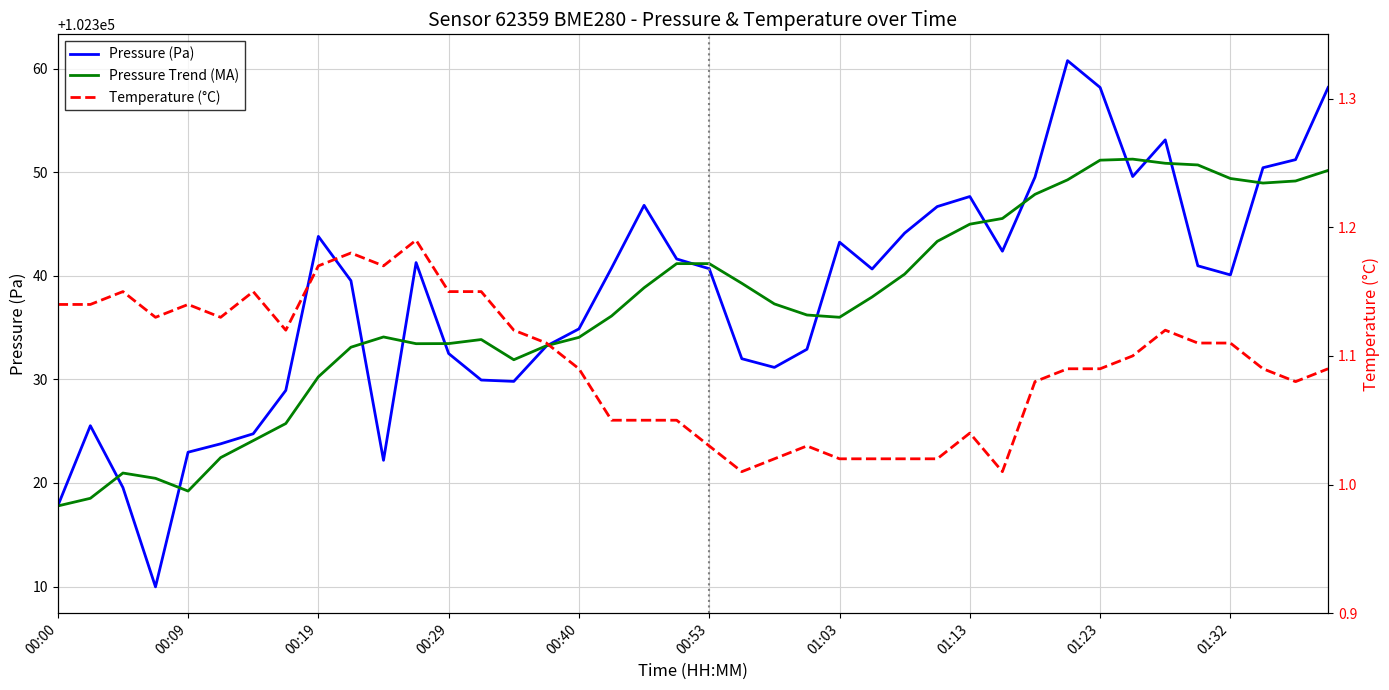

The value of Pressure Trend (MA) at 26 is 149363.9. True or false?

False